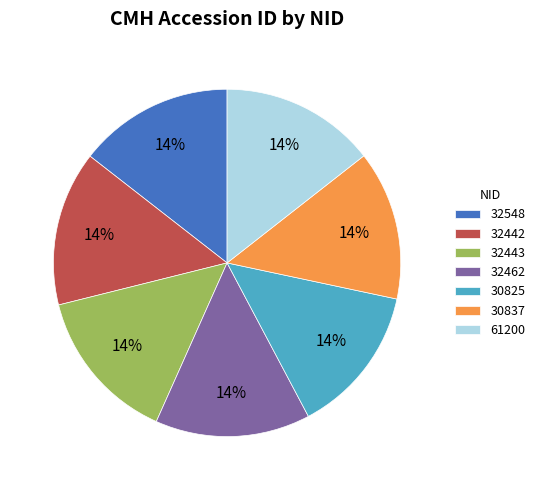

Does 61200 represent more than half of the total?

No